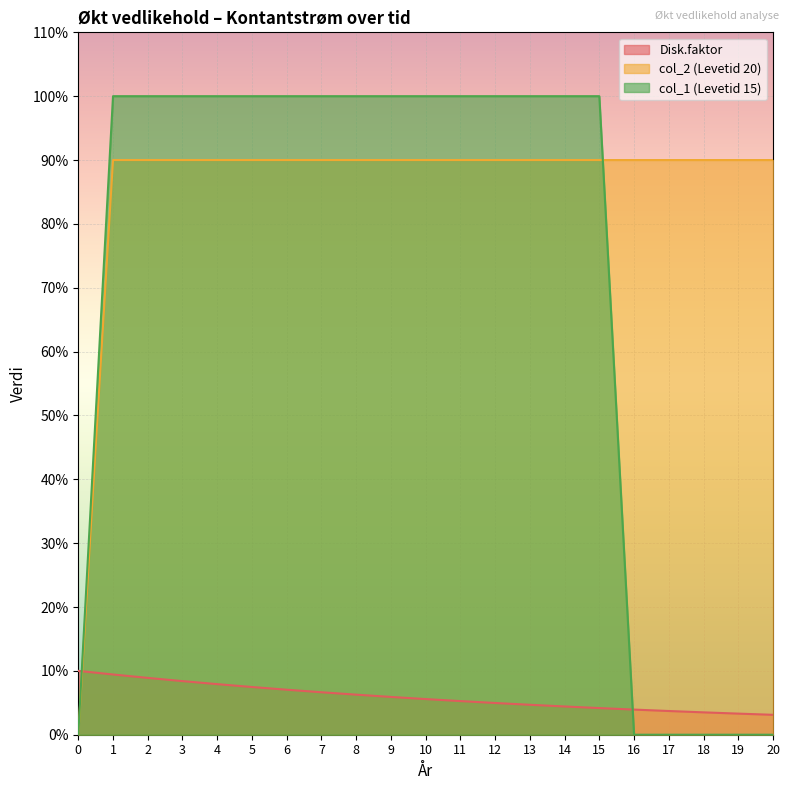

How many times do col_1 (Levetid 15) and Disk.faktor cross each other?

2